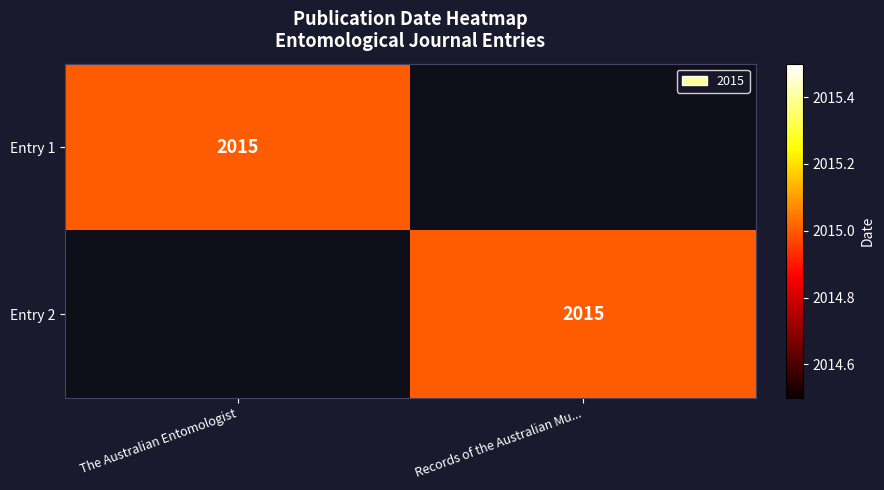

True or false: Entry 1 has a value of 2015 at The Australian Entomologist.

True